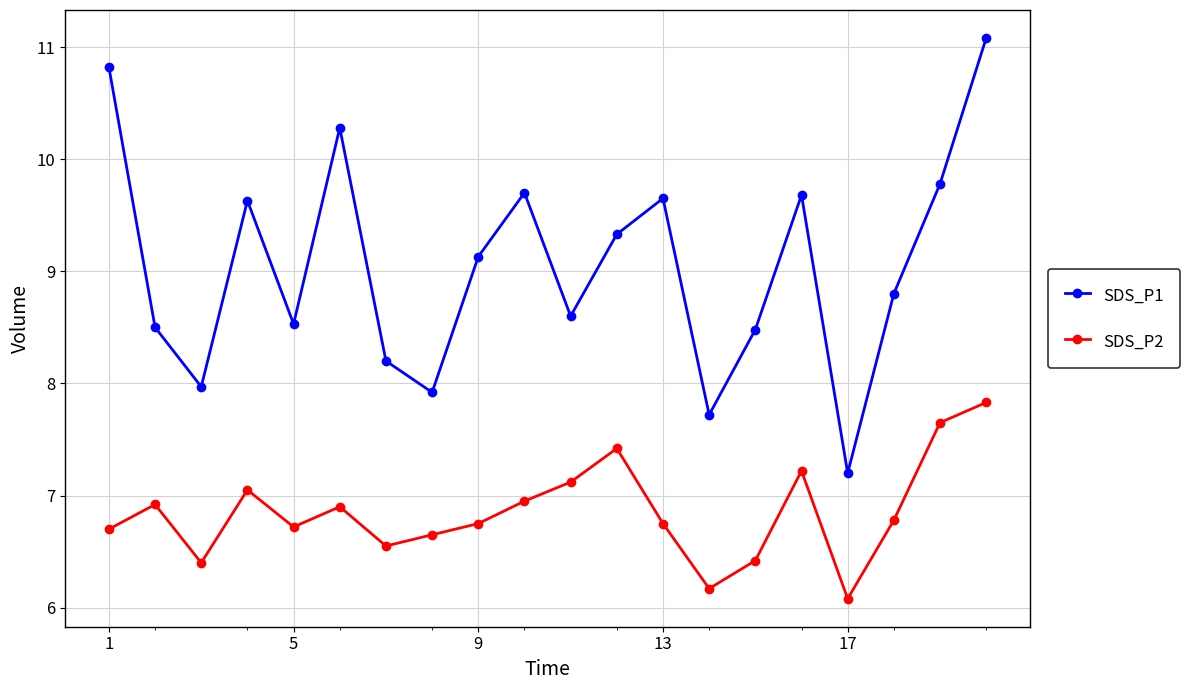

True or false: SDS_P2 and SDS_P1 intersect in this chart.

False